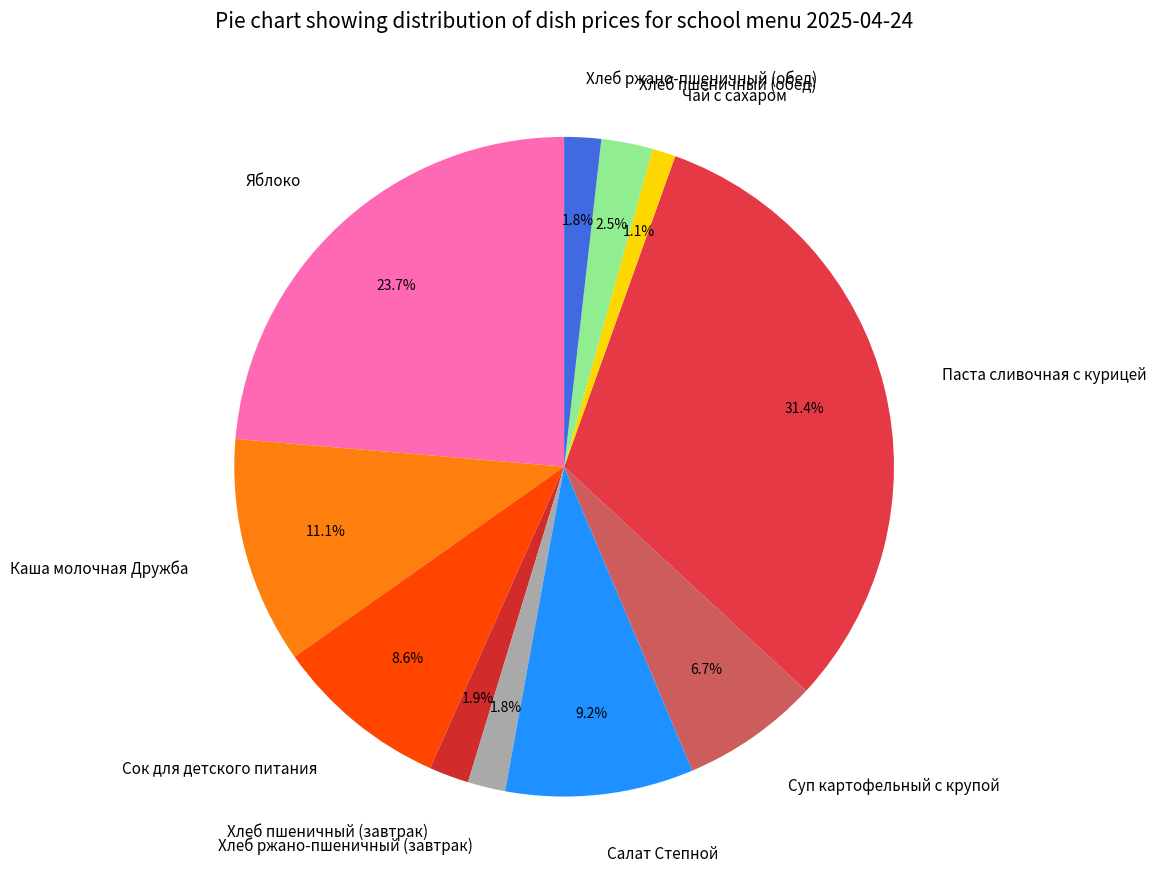

How many slices are in this pie chart?

11